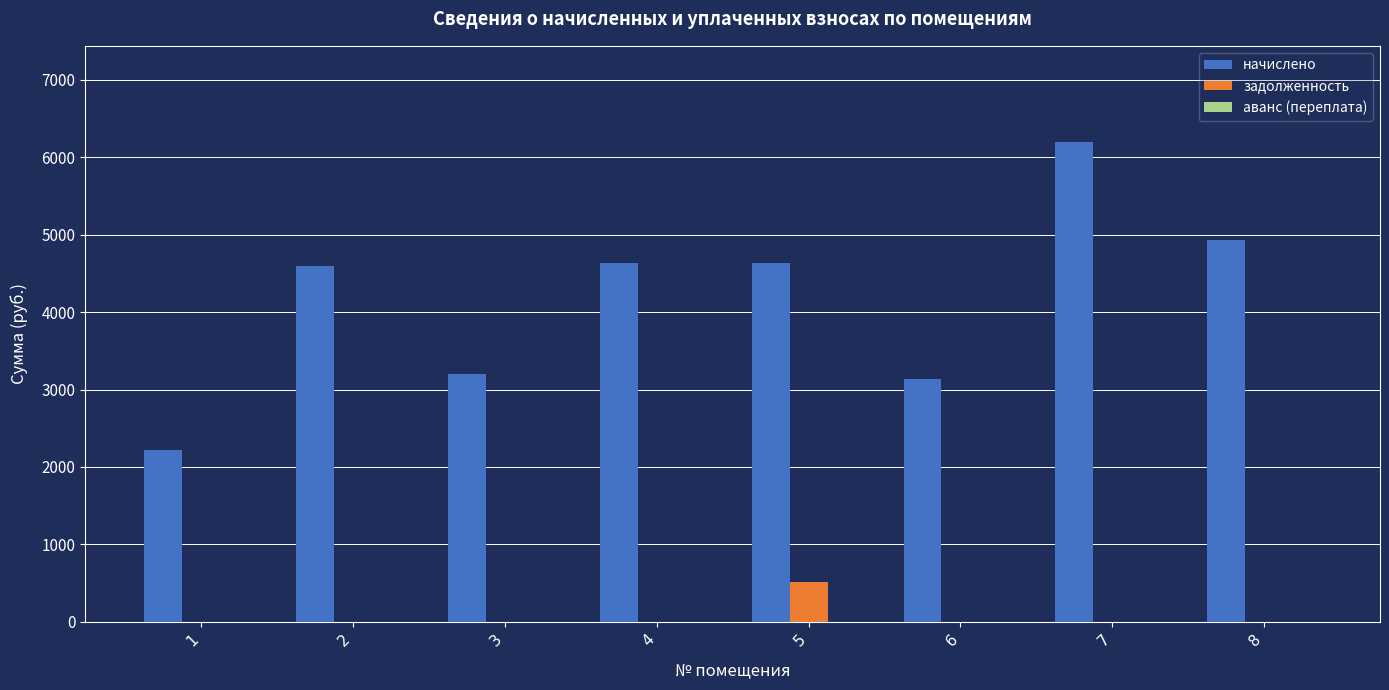

Between 3 and 5, which series saw the biggest shift?

начислено